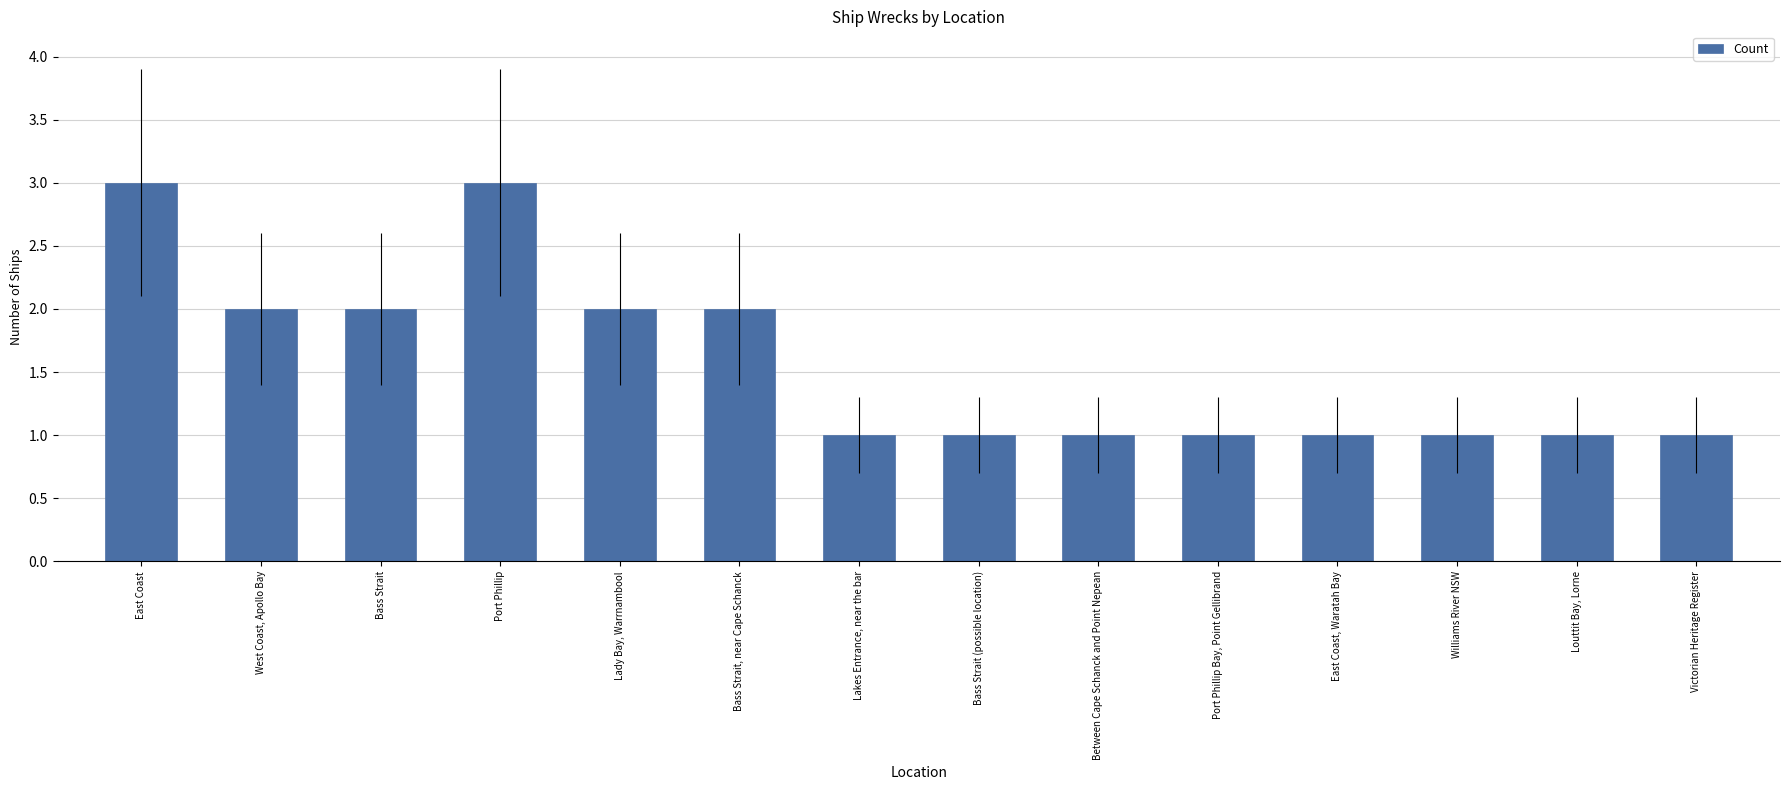

Is it true that the value at East Coast is 1?

False